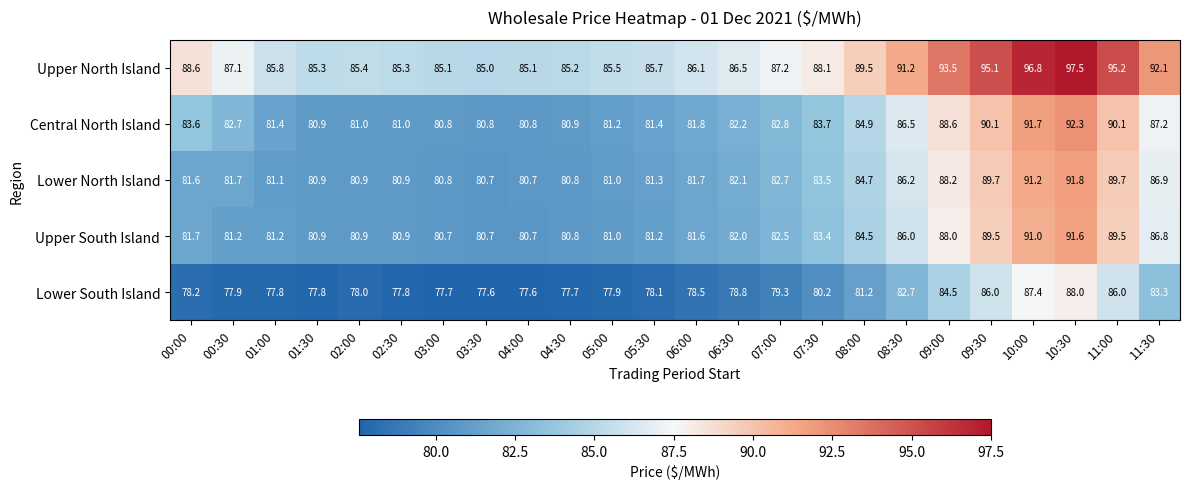

At how many categories does at least one series exceed 93?

5